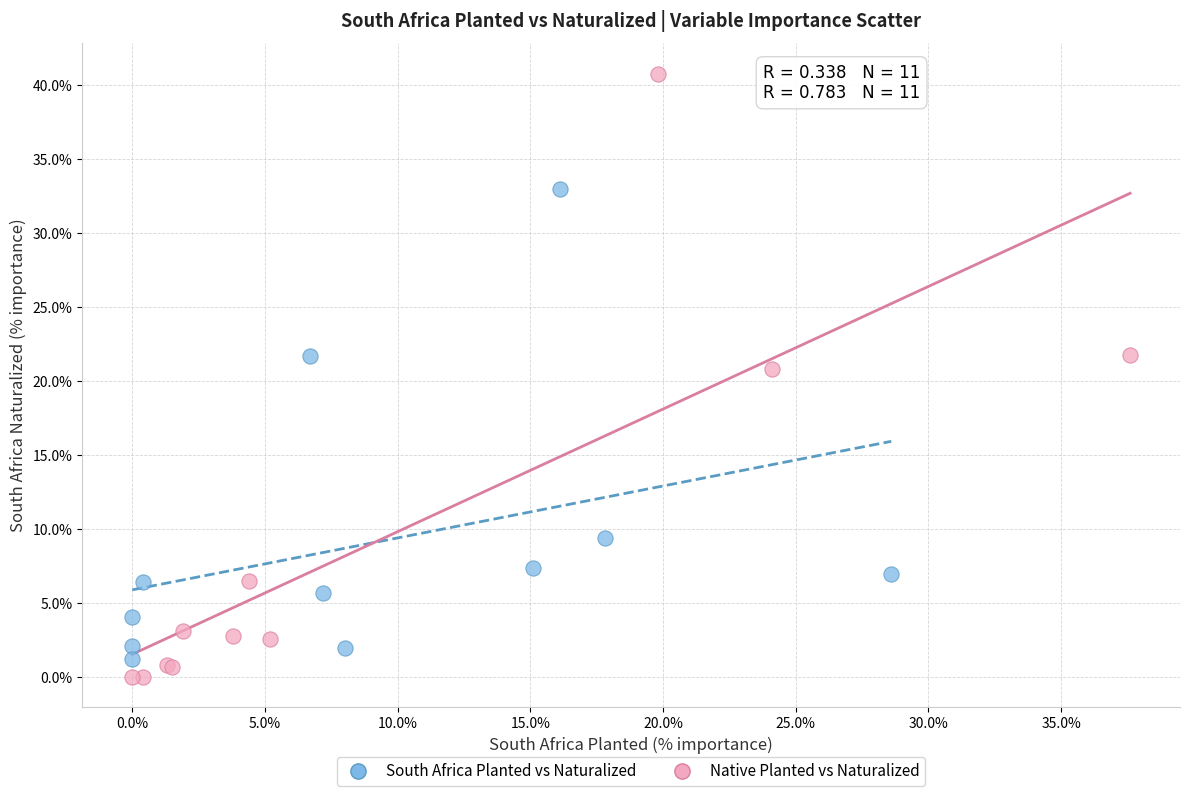

Which series contains the highest Y value?

Native Planted vs Naturalized